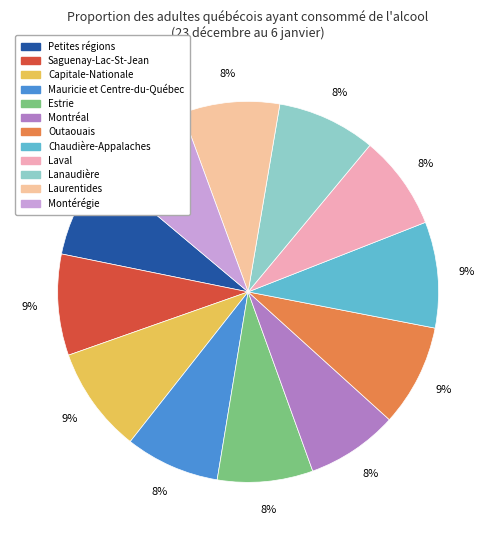

What percentage is the Montréal slice, to the nearest percent?

8%